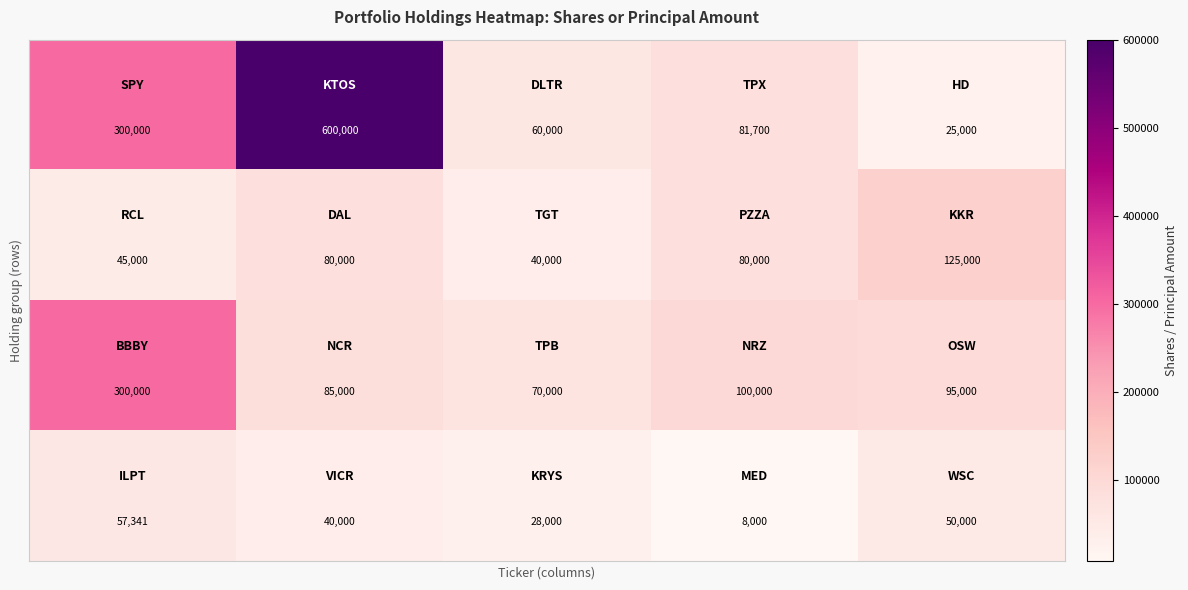

What is the greatest value displayed?

600000